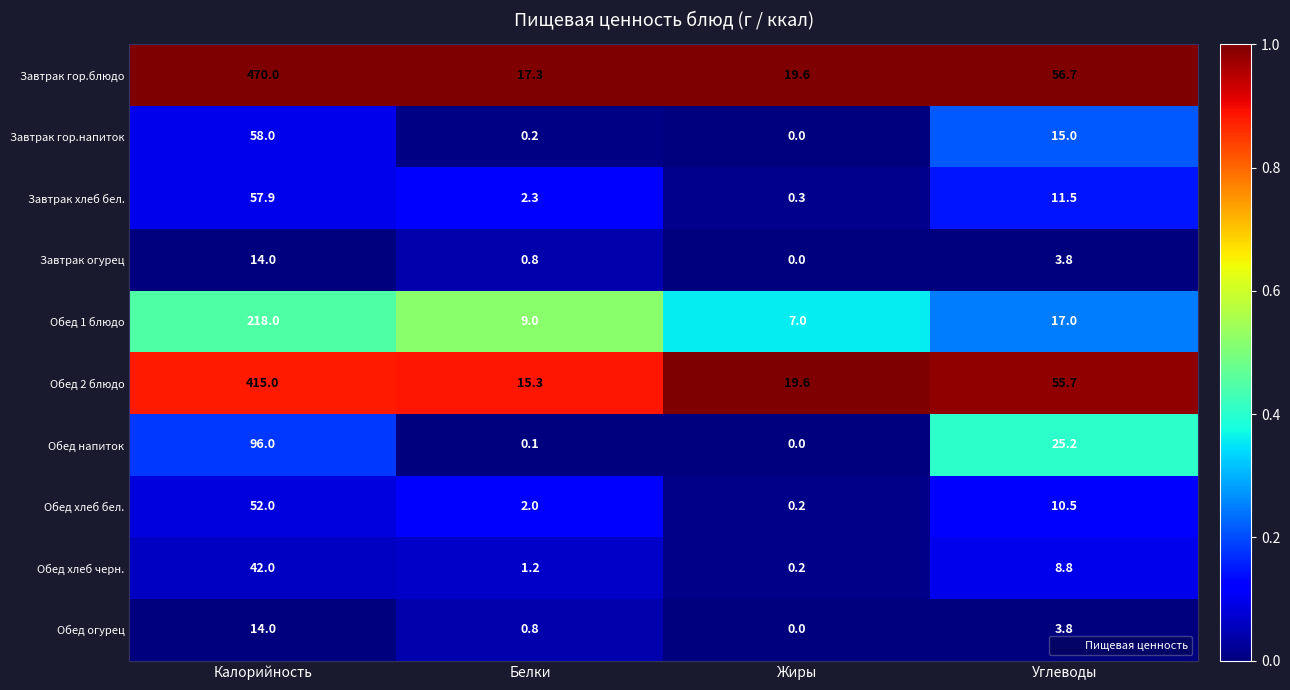

What is the total value across all series at Калорийность?

1436.9